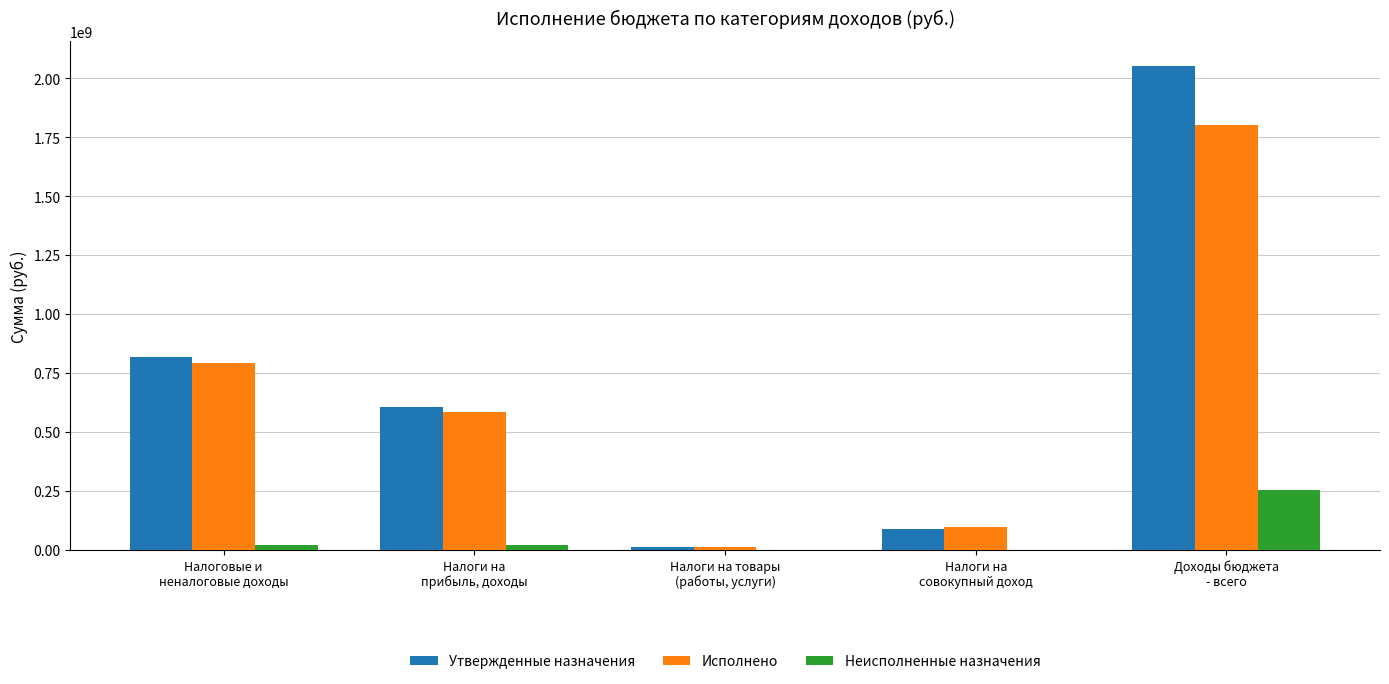

At which label does Исполнено first exceed 586779266?

Налоговые и
неналоговые доходы